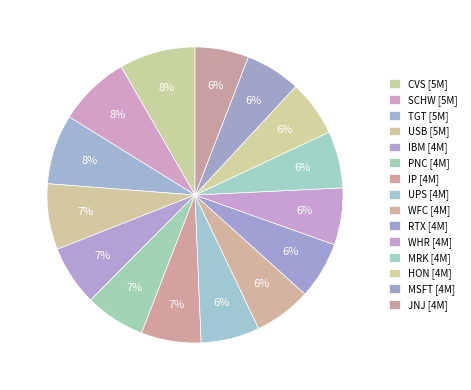

Count the number of slices in the pie.

15